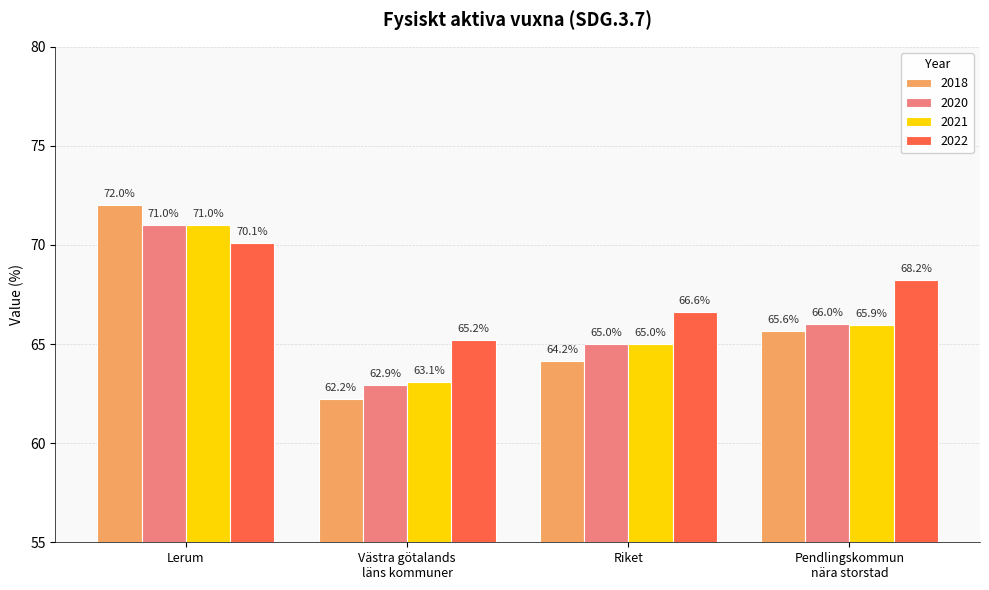

Which series has the widest spread of values?

2018